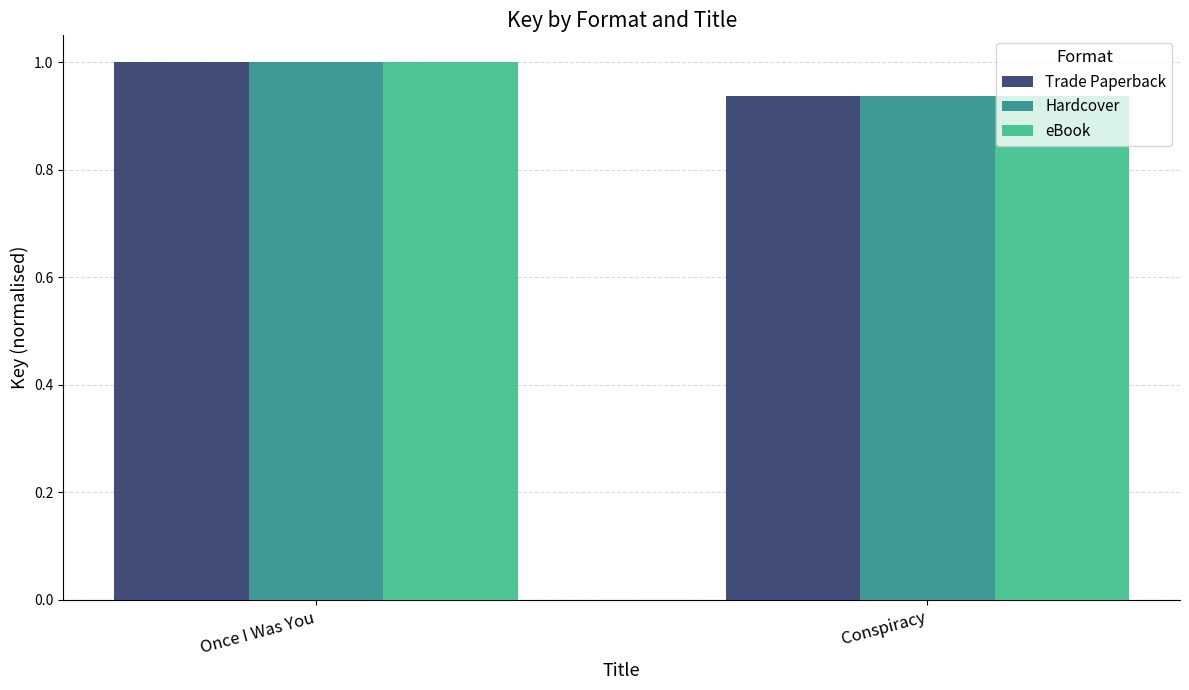

List the labels in order of Trade Paperback value, smallest first.

Conspiracy, Once I Was You